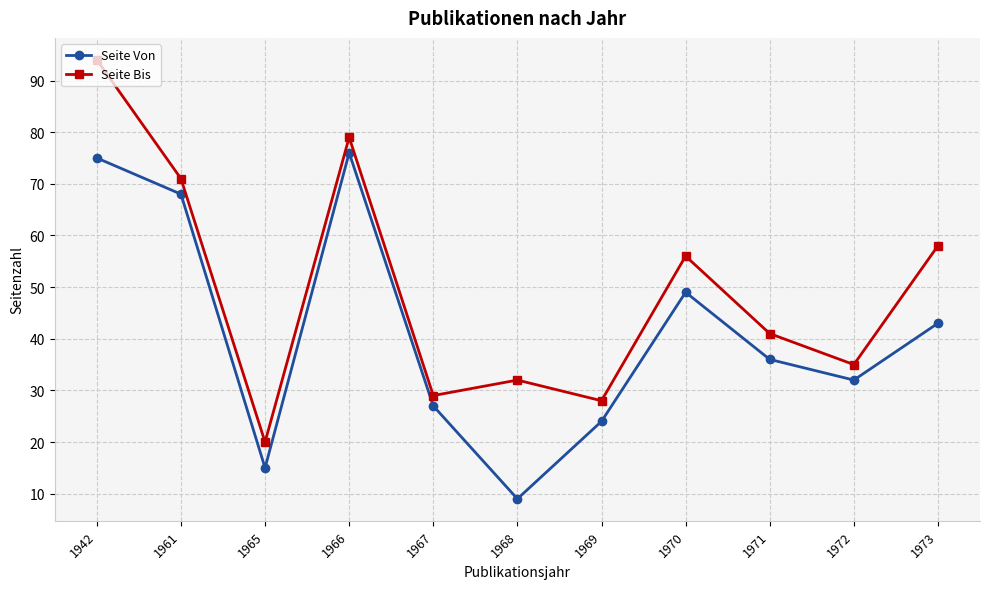

Which series changed the most between 1942 and 1971?

Seite Bis